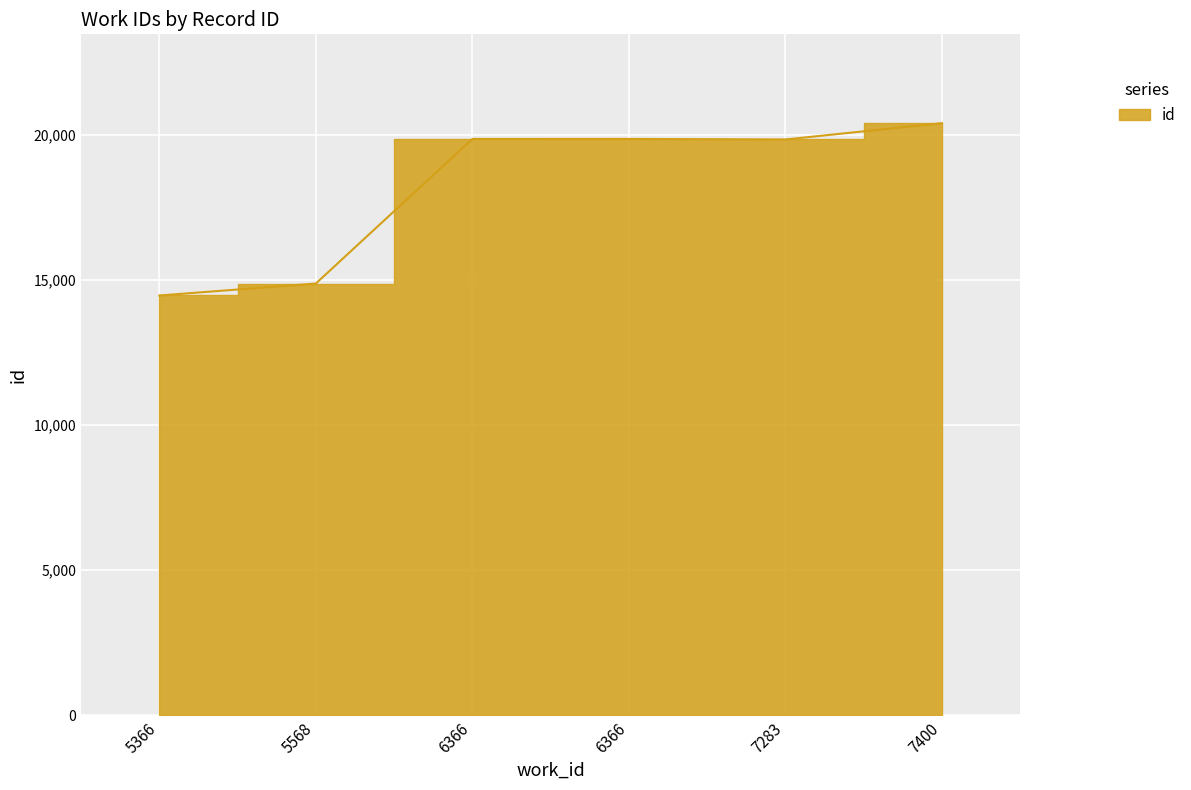

What is the difference between the second highest and second lowest values?

4982